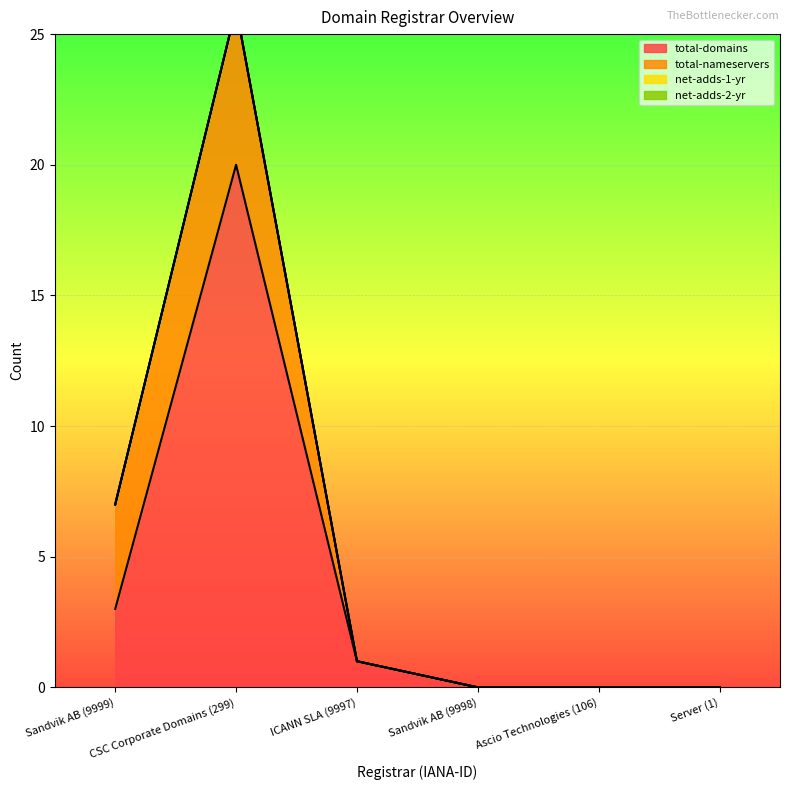

True or false: net-adds-2-yr and total-nameservers intersect in this chart.

False